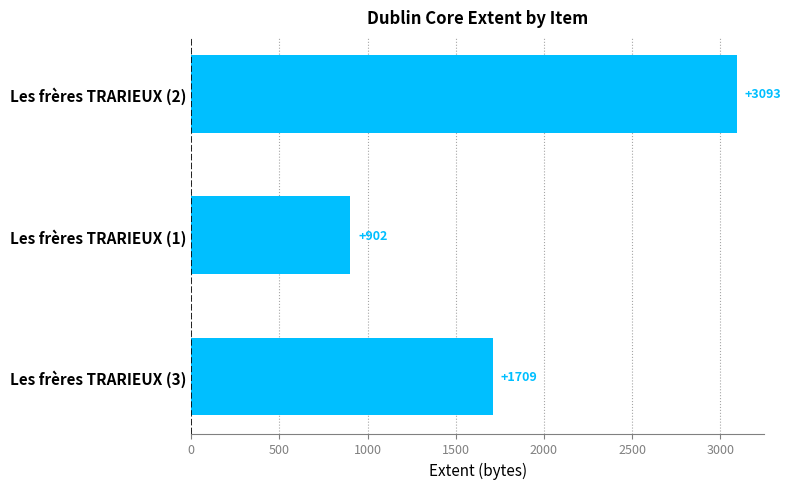

Rank the categories by value from lowest to highest.

Les frères TRARIEUX (1), Les frères TRARIEUX (3), Les frères TRARIEUX (2)